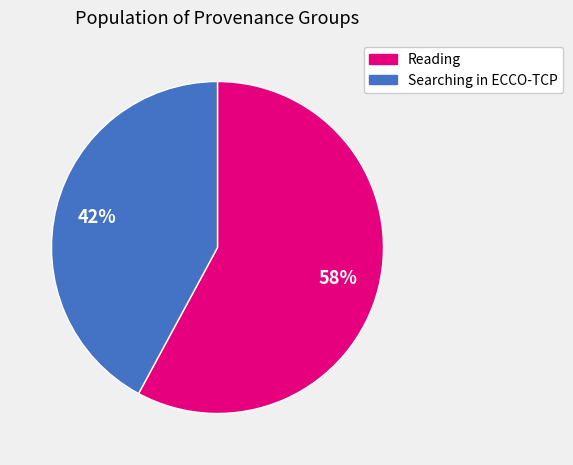

Is there a majority slice in this chart?

Yes